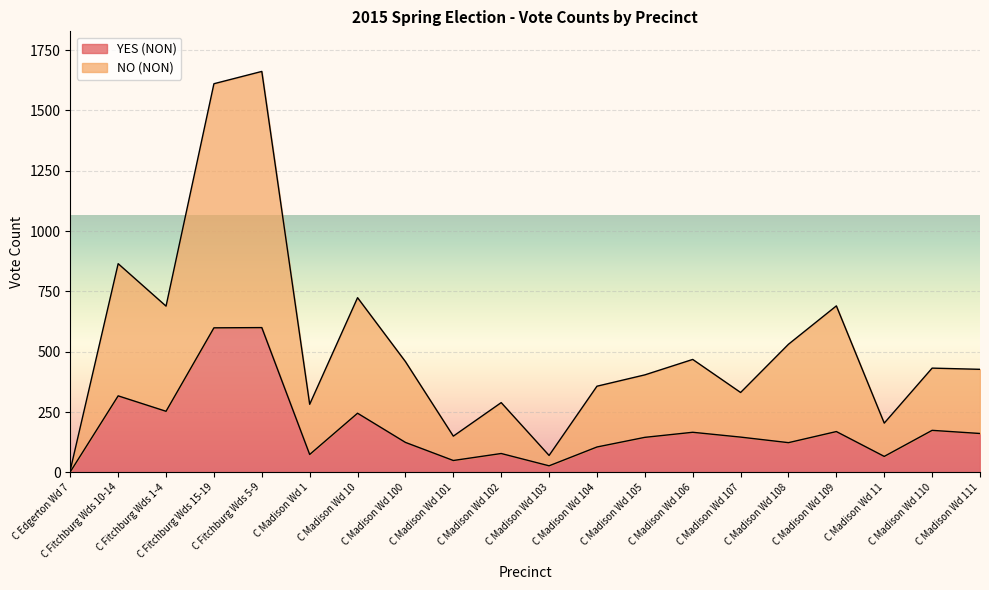

What is the label of the 11th point from the right?

C Madison Wd 102